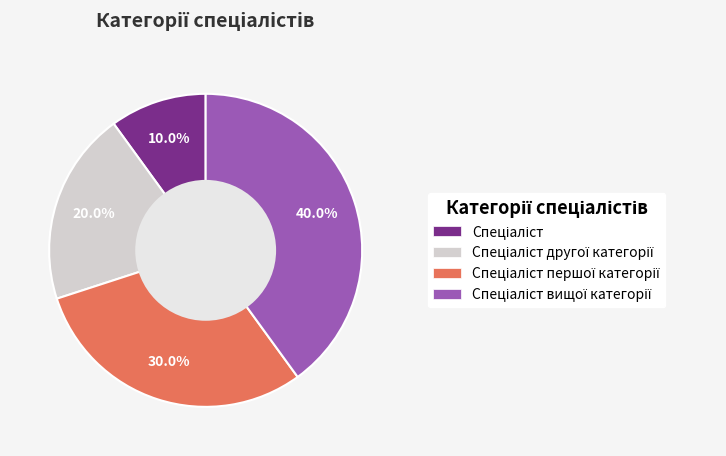

Is there any slice that represents more than half of the pie?

No